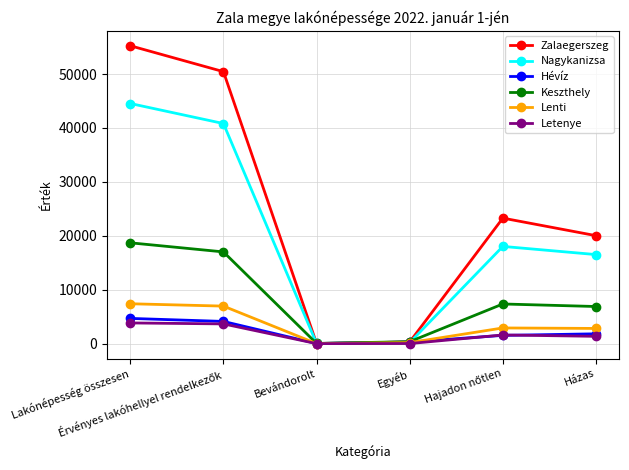

In Nagykanizsa, how many points are lower than both neighbors (excluding endpoints)?

1